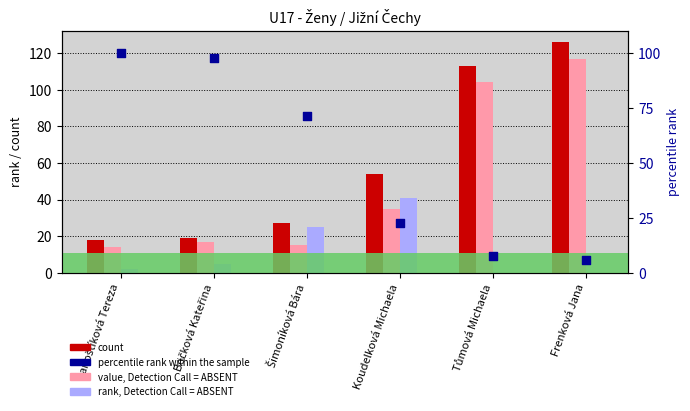

At which category is the sum across all series the highest?

Frenková Jana